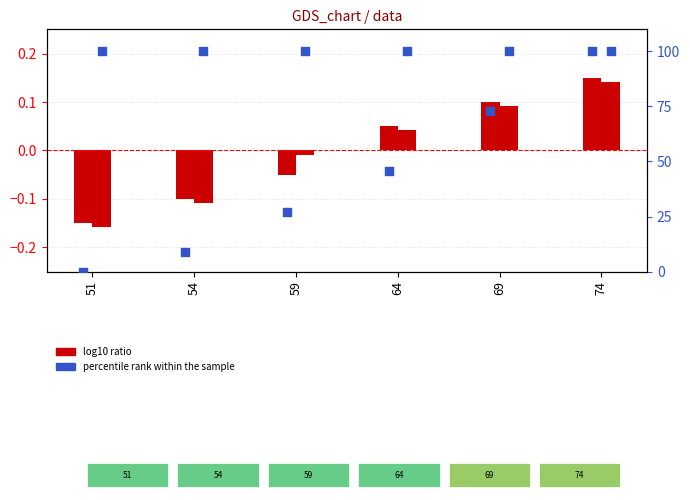

Which series reaches the minimum Y coordinate?

col_2 (log10 ratio)